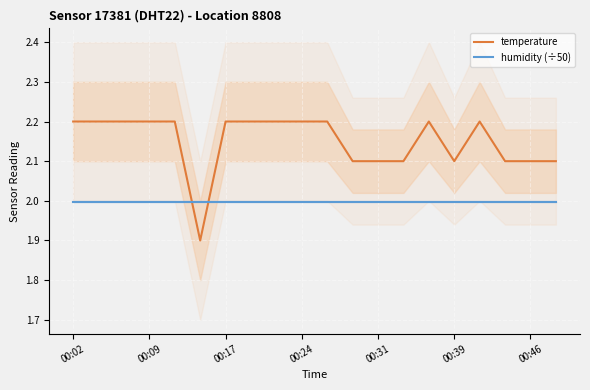

What is the lowest value of the humidity (÷50) series?

2.0